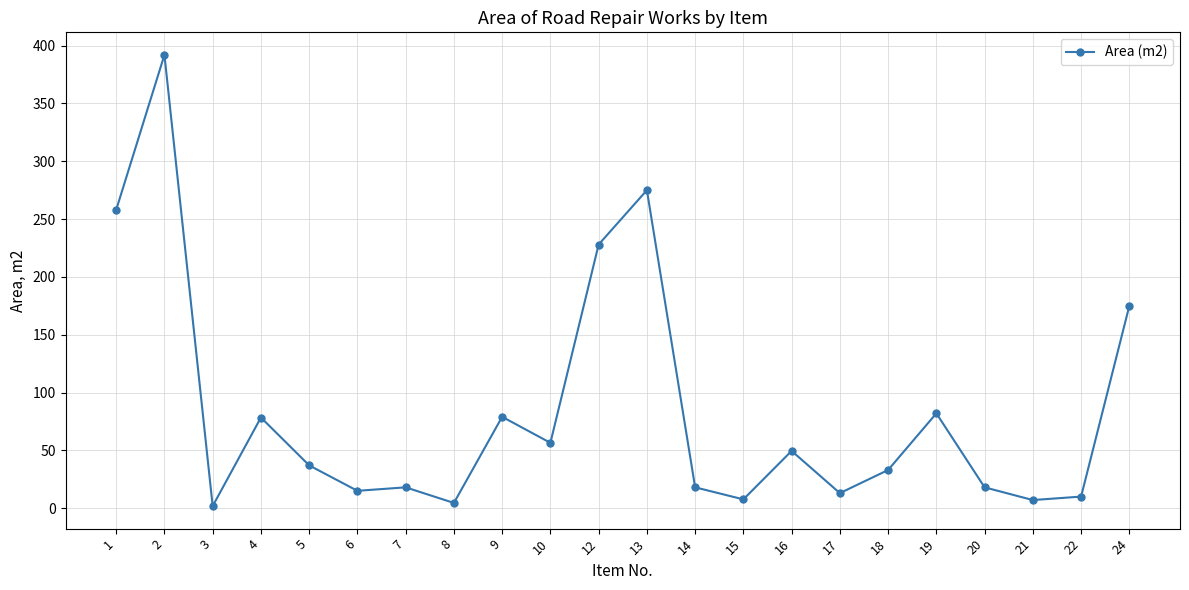

How many values are below 37?

11